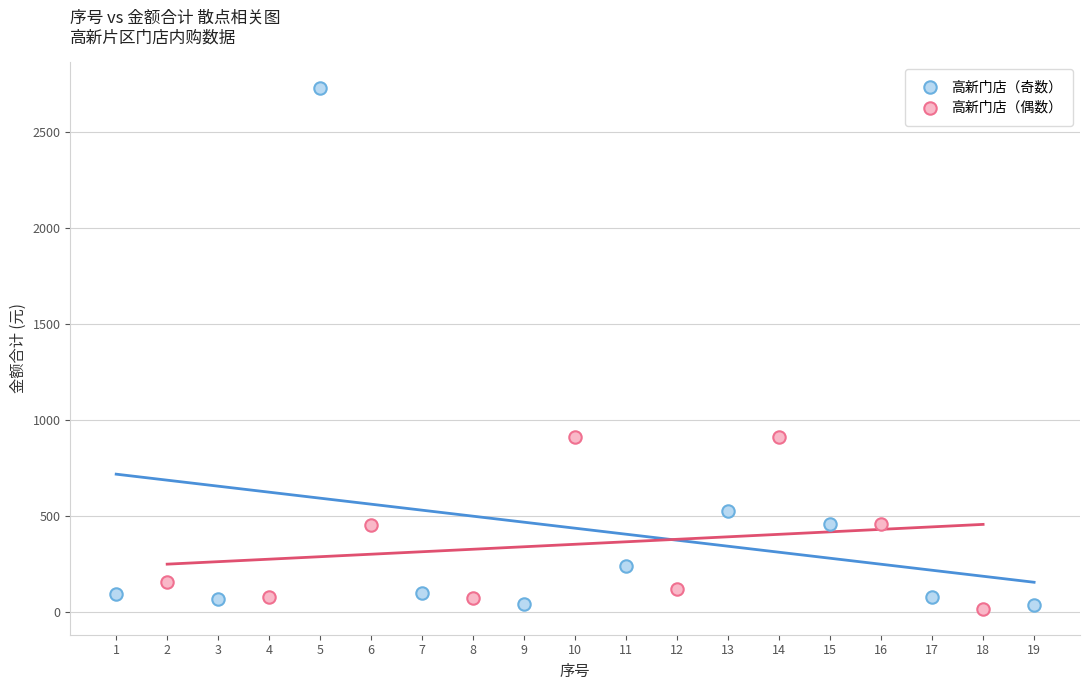

Which series has the largest Y range (max minus min)?

高新门店（奇数）